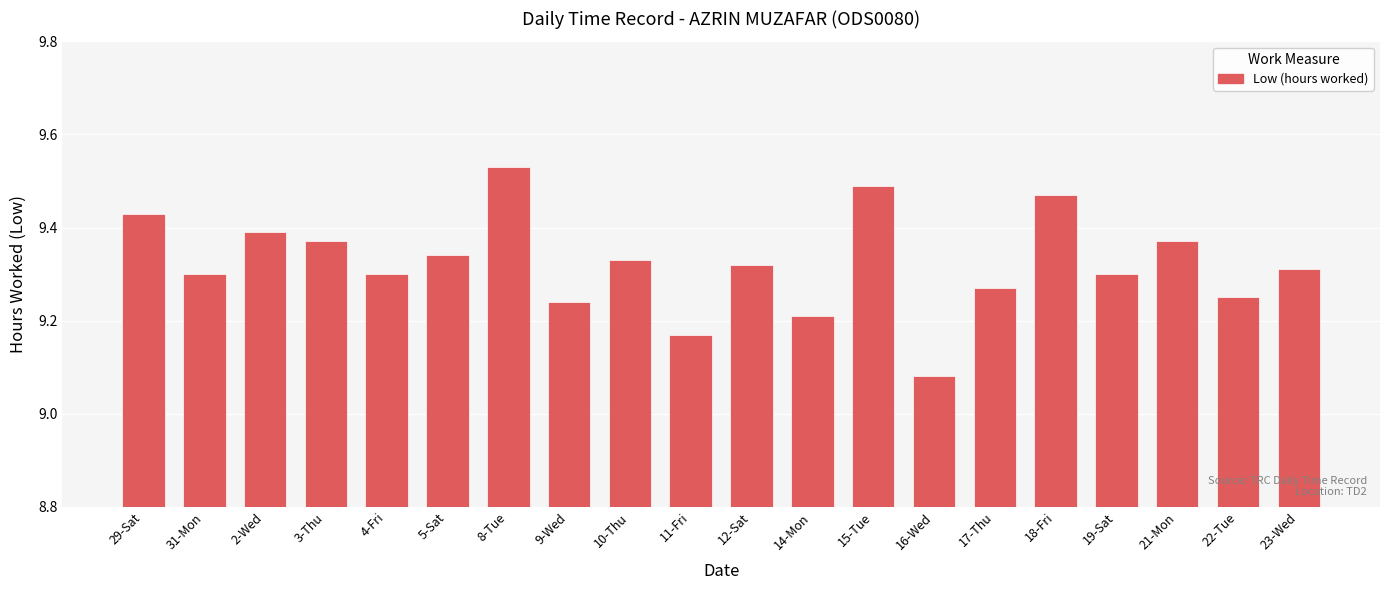

What is the difference between the values at 11-Fri and 15-Tue?

0.3